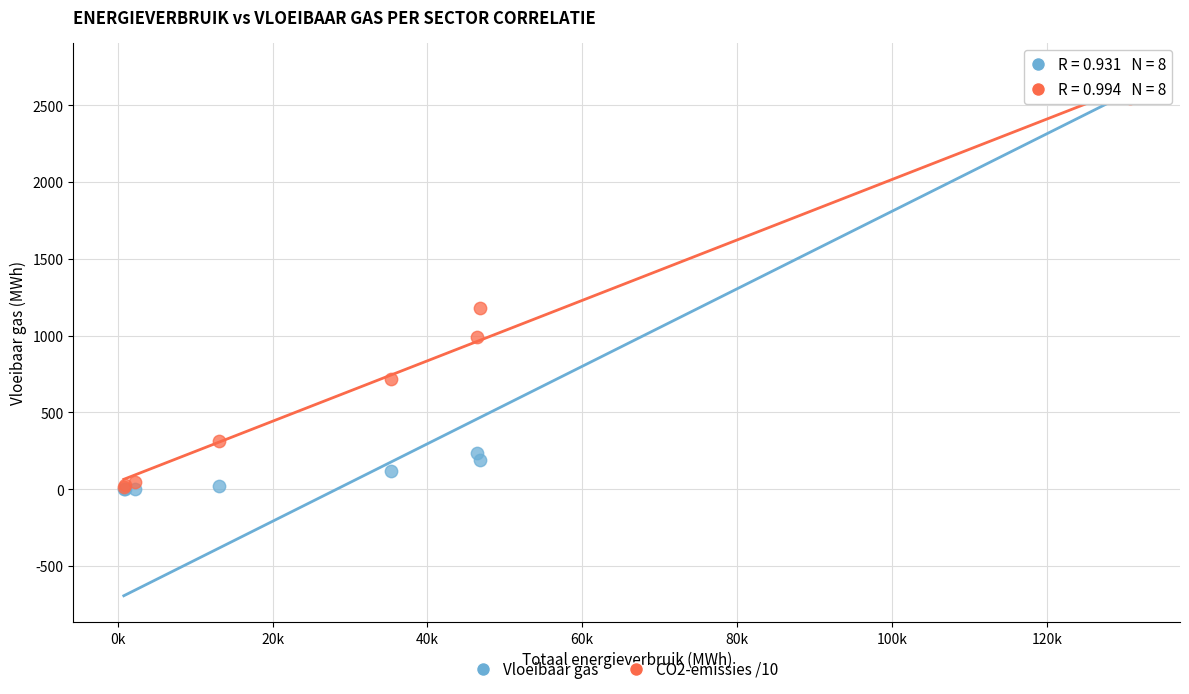

Across all series, what Y value is closest to 1368?

1181.9